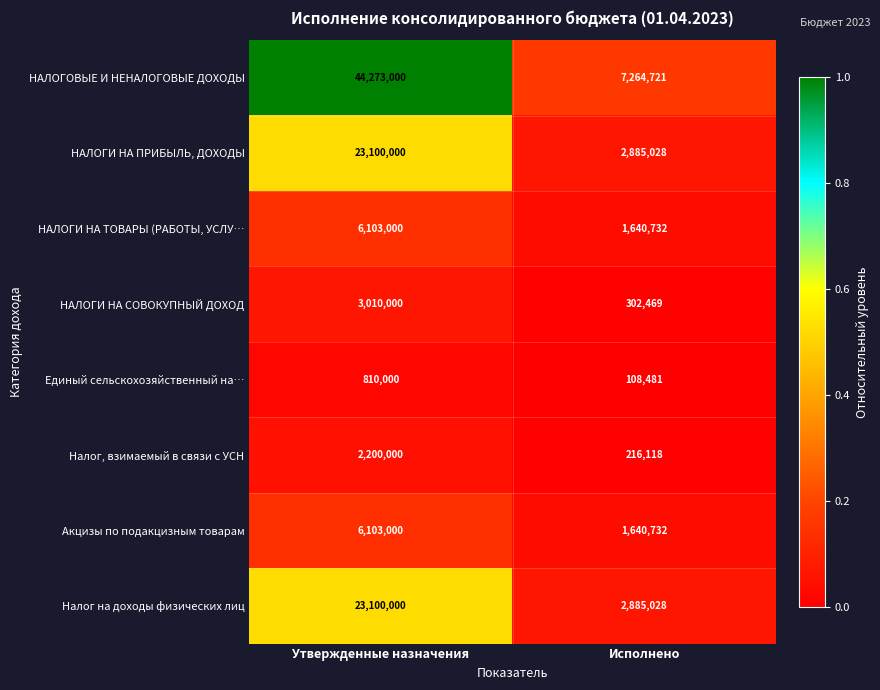

Reading left to right, what are all the values shown in this chart?

НАЛОГОВЫЕ И НЕНАЛОГОВЫЕ ДОХОДЫ: Утвержденные назначения=44273000	Исполнено=7264721
НАЛОГИ НА ПРИБЫЛЬ, ДОХОДЫ: Утвержденные назначения=23100000	Исполнено=2885028
НАЛОГИ НА ТОВАРЫ (РАБОТЫ, УСЛУ…: Утвержденные назначения=6103000	Исполнено=1640732
НАЛОГИ НА СОВОКУПНЫЙ ДОХОД: Утвержденные назначения=3010000	Исполнено=302469
Единый сельскохозяйственный на…: Утвержденные назначения=810000	Исполнено=108481
Налог, взимаемый в связи с УСН: Утвержденные назначения=2200000	Исполнено=216118
Акцизы по подакцизным товарам: Утвержденные назначения=6103000	Исполнено=1640732
Налог на доходы физических лиц: Утвержденные назначения=23100000	Исполнено=2885028